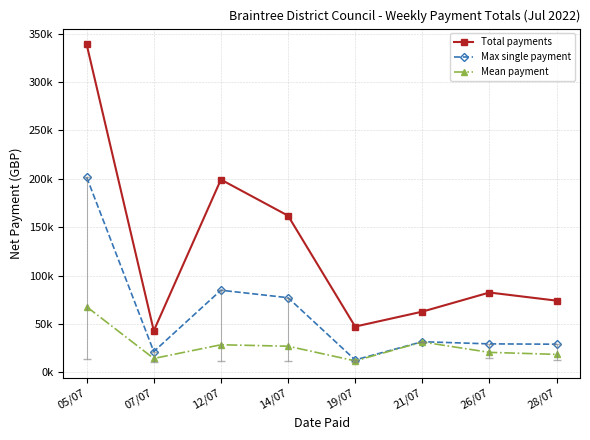

What are all the series names shown in the legend?

Total payments, Max single payment, Mean payment